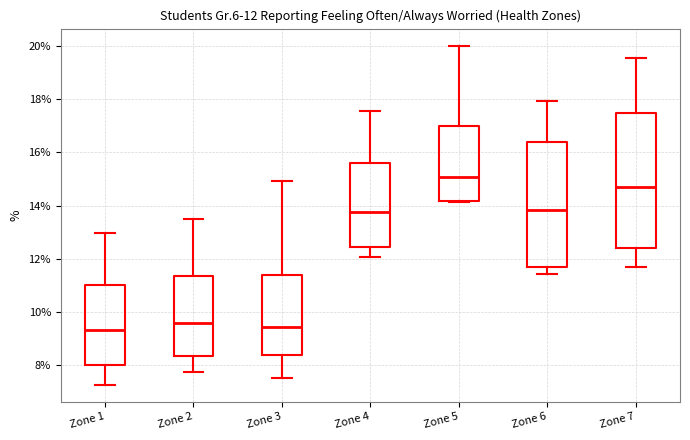

Which box's median line is the highest?

Zone 5